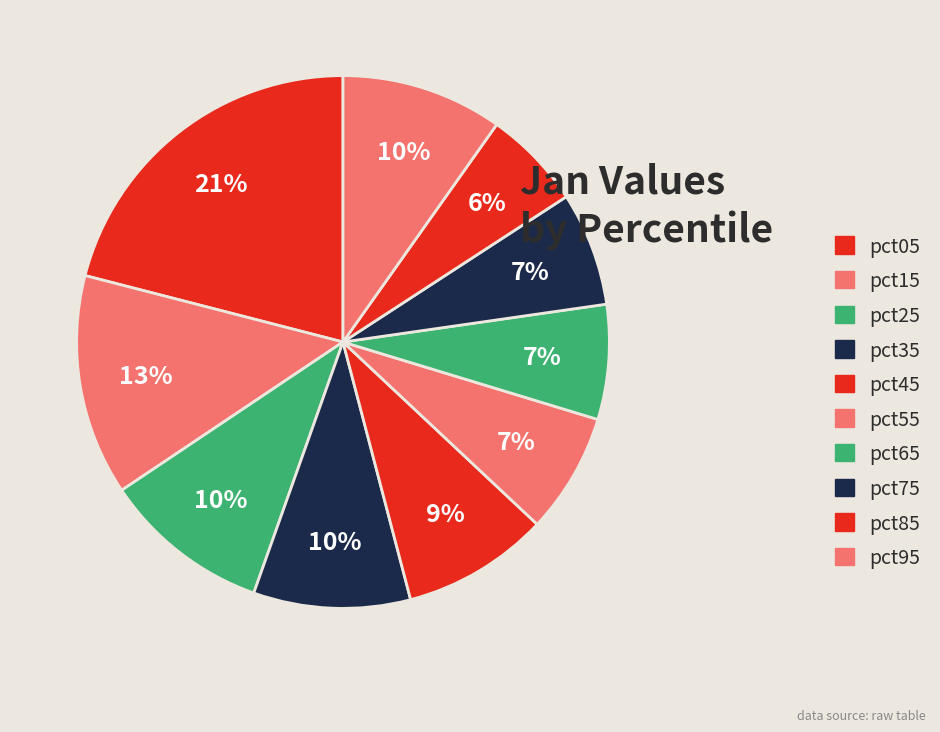

How much of the chart is everything except pct65?

93.0%